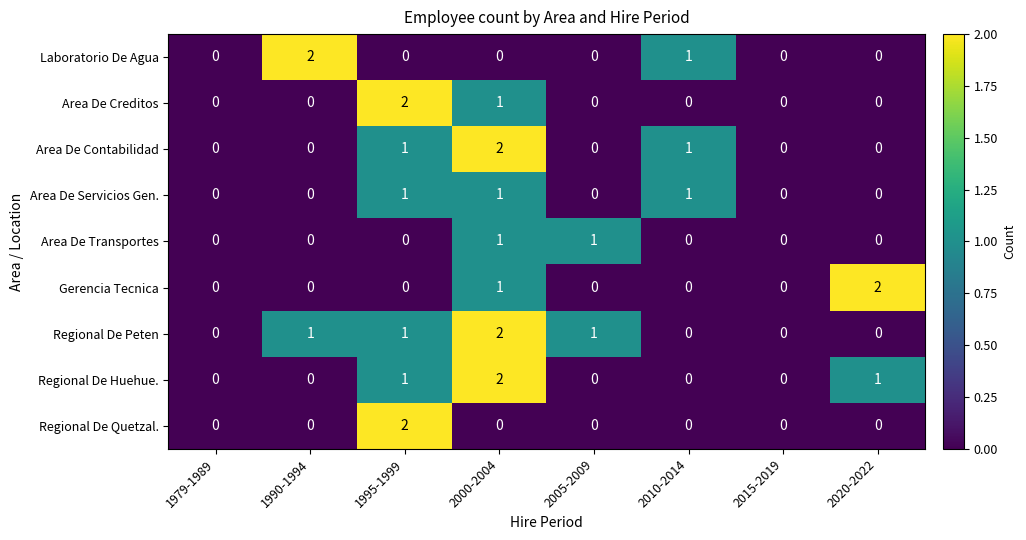

Which category has the highest value in the Gerencia Tecnica series?

2020-2022